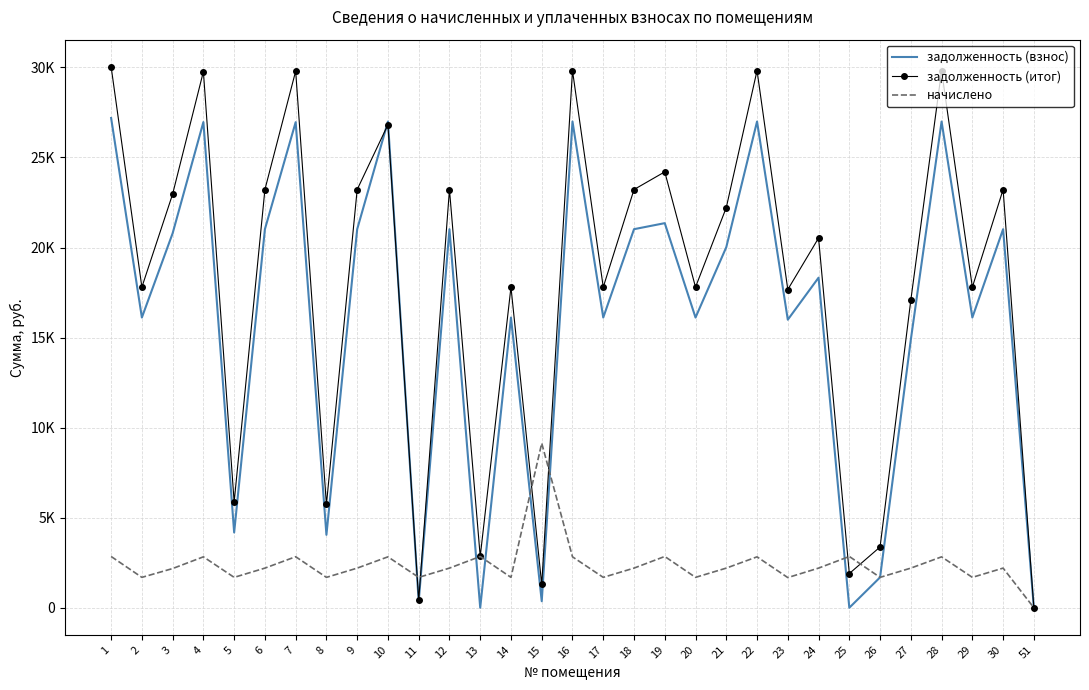

Between which two adjacent categories do начислено and задолженность (итог) first intersect?

10 and 11